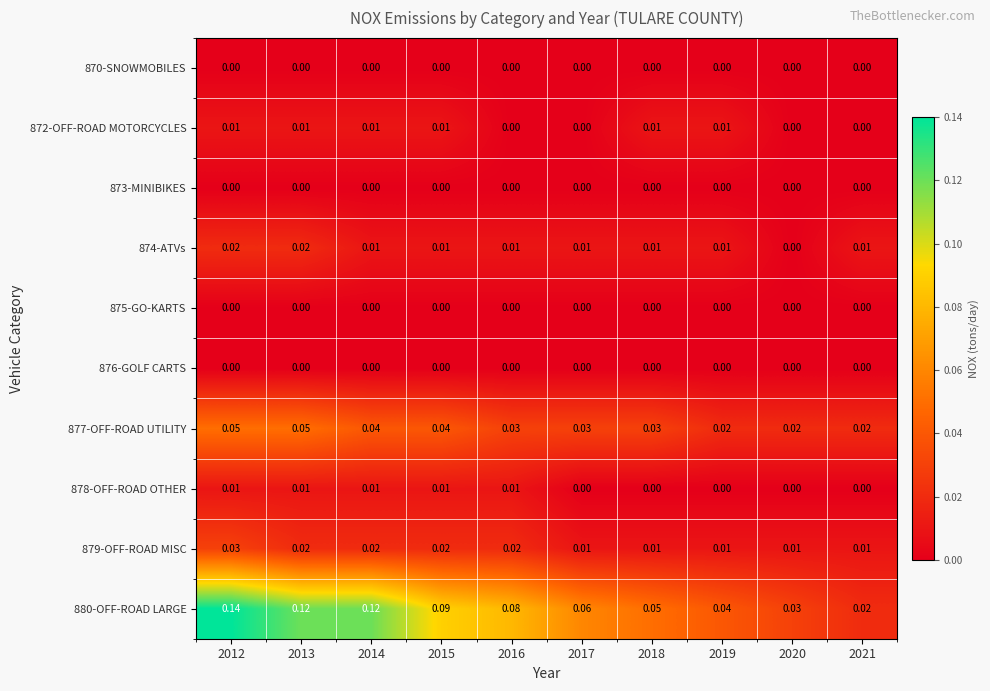

At how many categories does at least one series exceed 0?

10